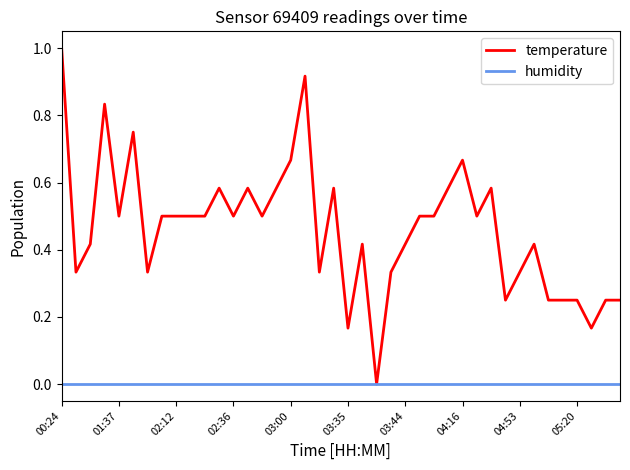

List the series in order of their peak value, highest first.

temperature, humidity